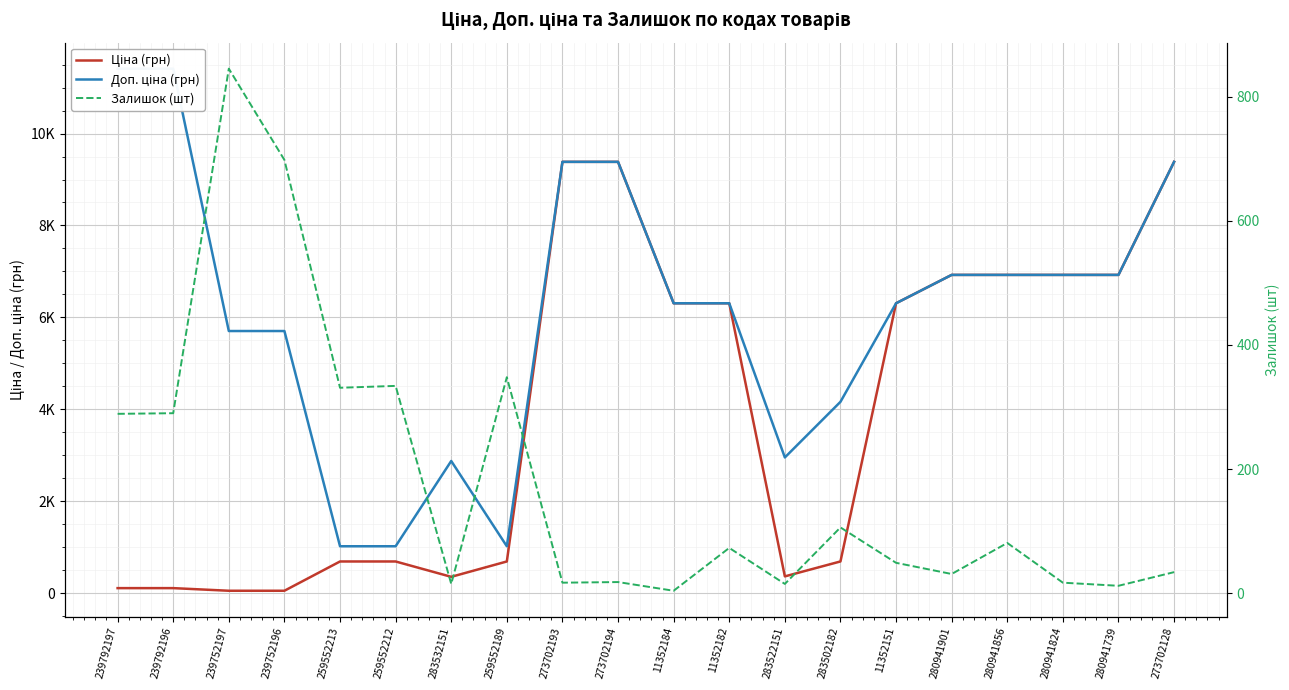

At 283522151, list the series in order from smallest to largest.

Залишок (шт), Ціна (грн), Доп. ціна (грн)